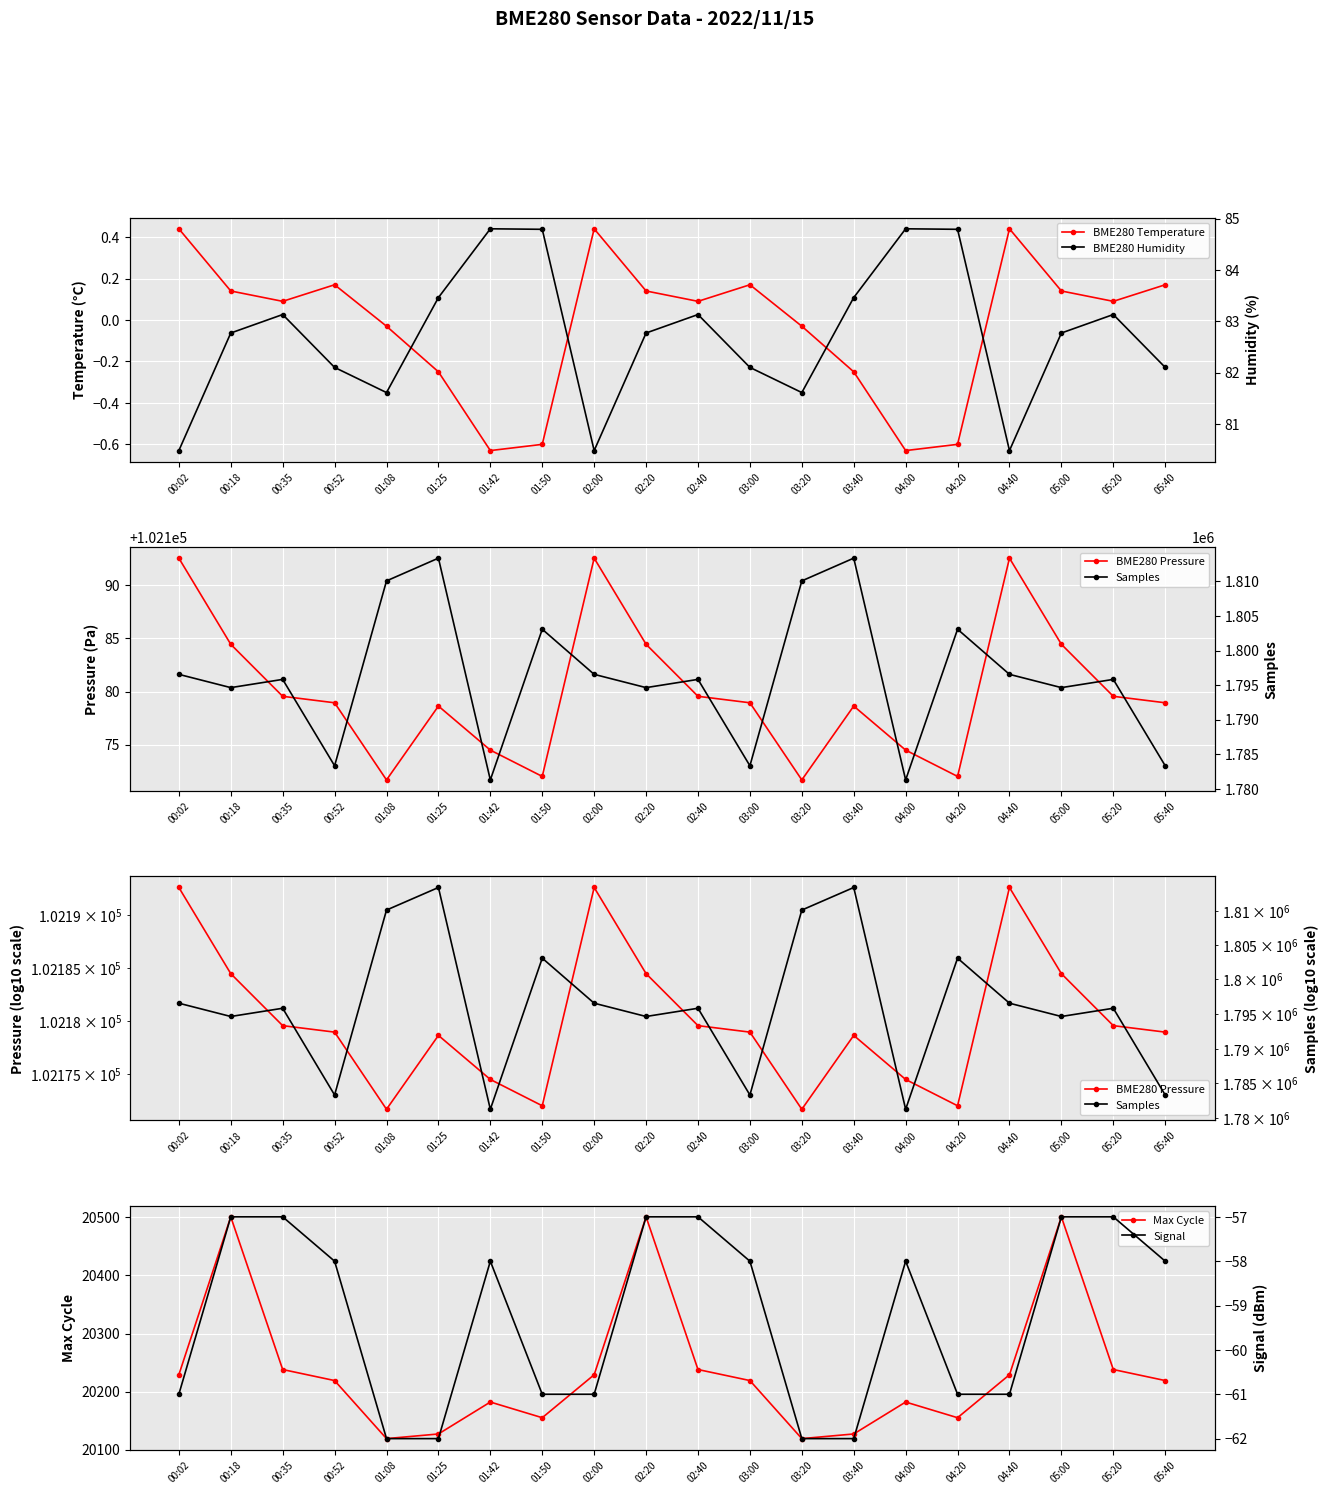

True or false: Max Cycle has a value of 4634.4 at 04:40.

False